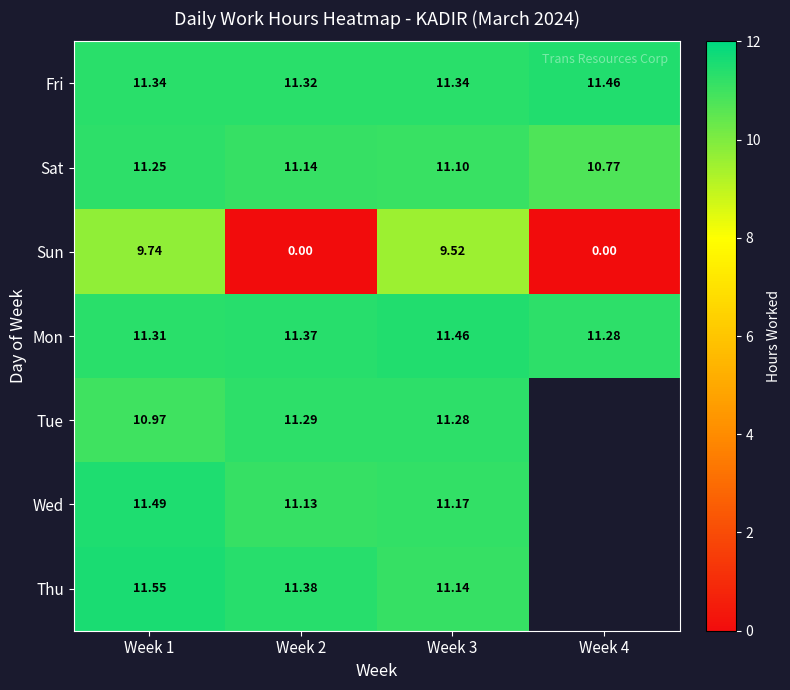

Rank the series at Week 2 from highest to lowest value.

Thu, Mon, Fri, Tue, Sat, Wed, Sun